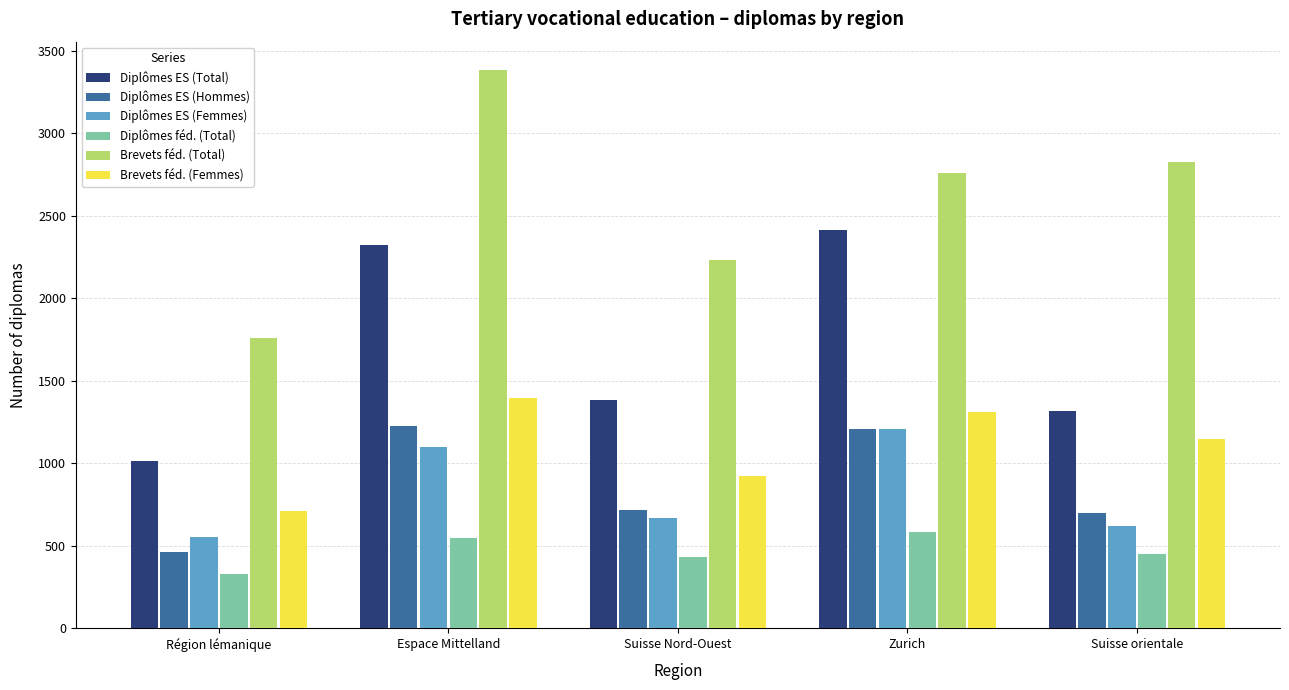

How many categories are shown in the chart?

5